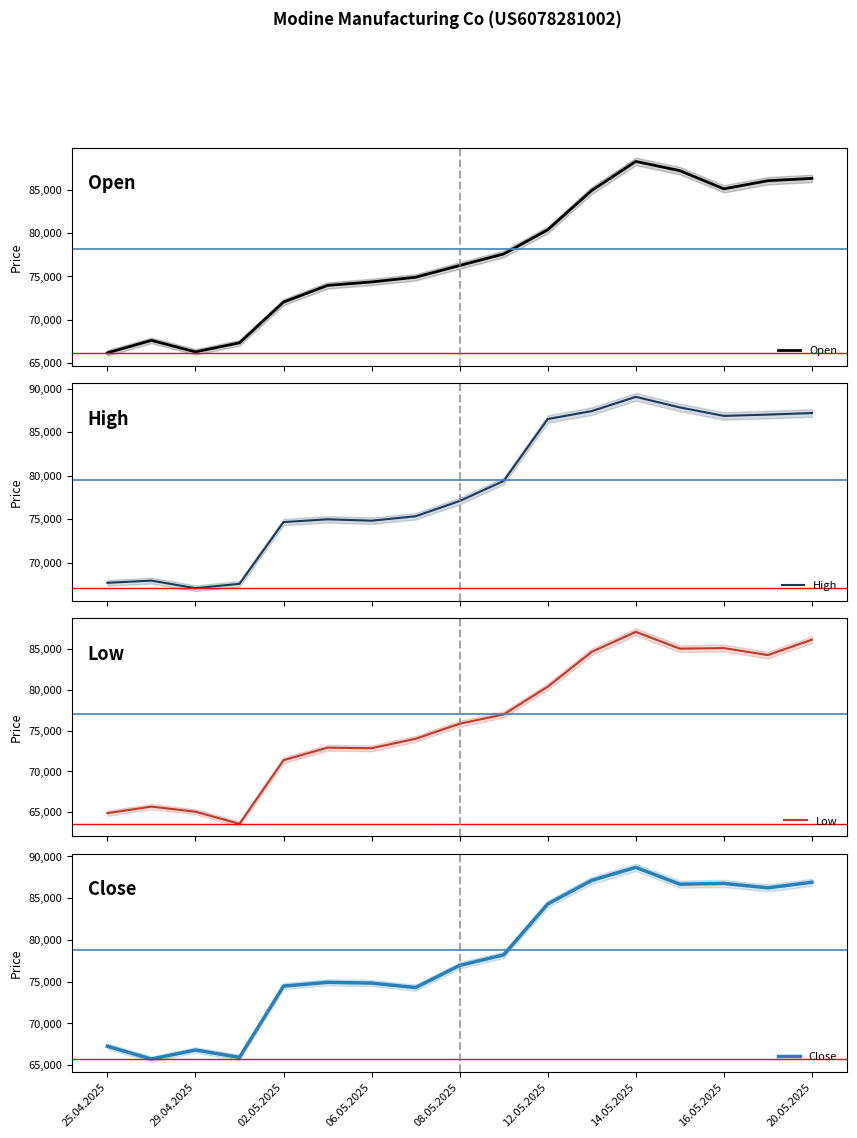

How many categories are shown in the chart?

17